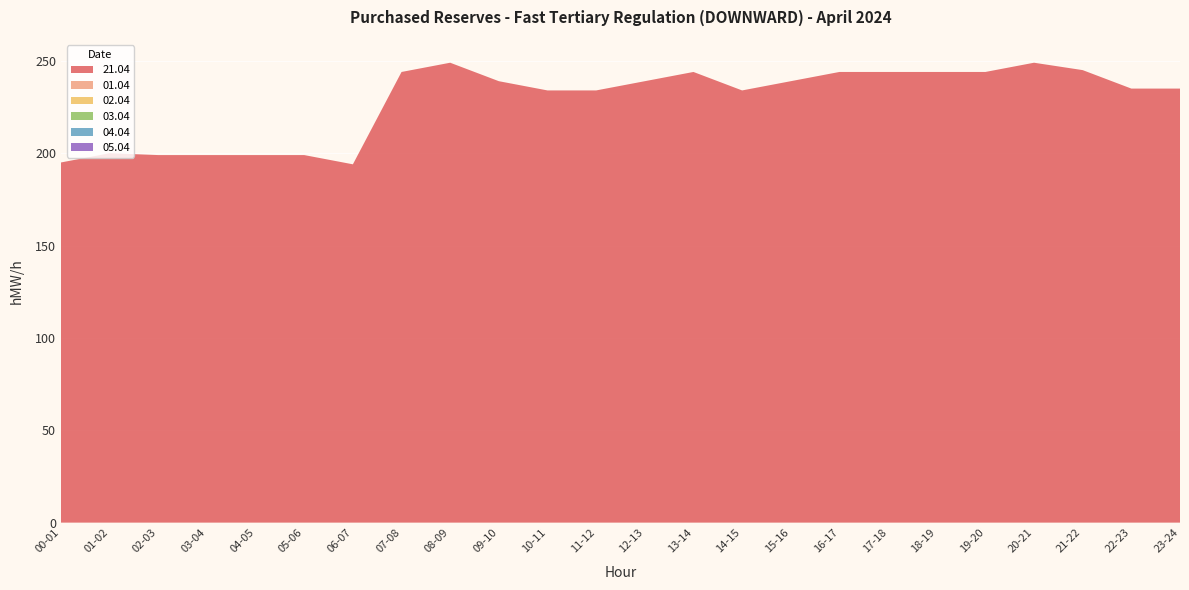

Reading left to right, transcribe all the data shown in this chart.

21.04: 00-01=195	01-02=200	02-03=199	03-04=199	04-05=199	05-06=199	06-07=194	07-08=244	08-09=249	09-10=239	10-11=234	11-12=234	12-13=239	13-14=244	14-15=234	15-16=239	16-17=244	17-18=244	18-19=244	19-20=244	20-21=249	21-22=245	22-23=235	23-24=235
01.04: 00-01=0	01-02=0	02-03=0	03-04=0	04-05=0	05-06=0	06-07=0	07-08=0	08-09=0	09-10=0	10-11=0	11-12=0	12-13=0	13-14=0	14-15=0	15-16=0	16-17=0	17-18=0	18-19=0	19-20=0	20-21=0	21-22=0	22-23=0	23-24=0
02.04: 00-01=0	01-02=0	02-03=0	03-04=0	04-05=0	05-06=0	06-07=0	07-08=0	08-09=0	09-10=0	10-11=0	11-12=0	12-13=0	13-14=0	14-15=0	15-16=0	16-17=0	17-18=0	18-19=0	19-20=0	20-21=0	21-22=0	22-23=0	23-24=0
03.04: 00-01=0	01-02=0	02-03=0	03-04=0	04-05=0	05-06=0	06-07=0	07-08=0	08-09=0	09-10=0	10-11=0	11-12=0	12-13=0	13-14=0	14-15=0	15-16=0	16-17=0	17-18=0	18-19=0	19-20=0	20-21=0	21-22=0	22-23=0	23-24=0
04.04: 00-01=0	01-02=0	02-03=0	03-04=0	04-05=0	05-06=0	06-07=0	07-08=0	08-09=0	09-10=0	10-11=0	11-12=0	12-13=0	13-14=0	14-15=0	15-16=0	16-17=0	17-18=0	18-19=0	19-20=0	20-21=0	21-22=0	22-23=0	23-24=0
05.04: 00-01=0	01-02=0	02-03=0	03-04=0	04-05=0	05-06=0	06-07=0	07-08=0	08-09=0	09-10=0	10-11=0	11-12=0	12-13=0	13-14=0	14-15=0	15-16=0	16-17=0	17-18=0	18-19=0	19-20=0	20-21=0	21-22=0	22-23=0	23-24=0